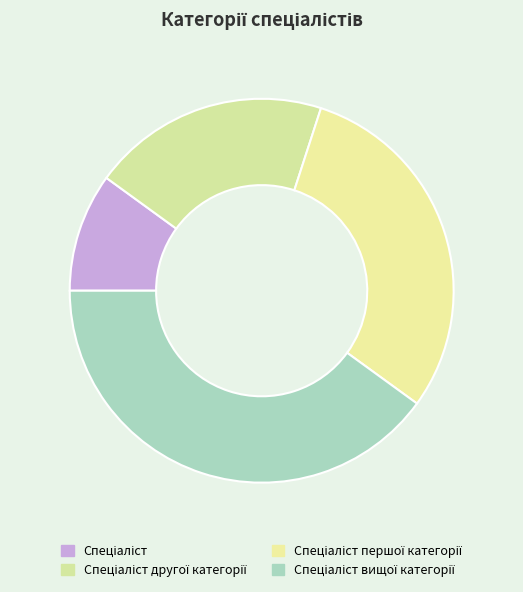

To the nearest percent, what is the average slice percentage?

25%